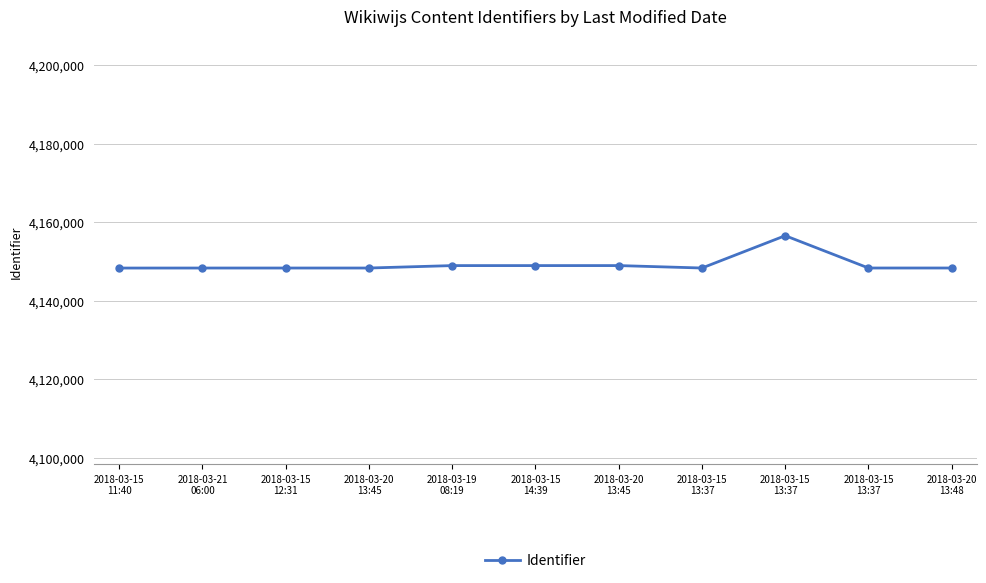

Which label corresponds to the smallest value in the chart?

2018-03-15
11:40